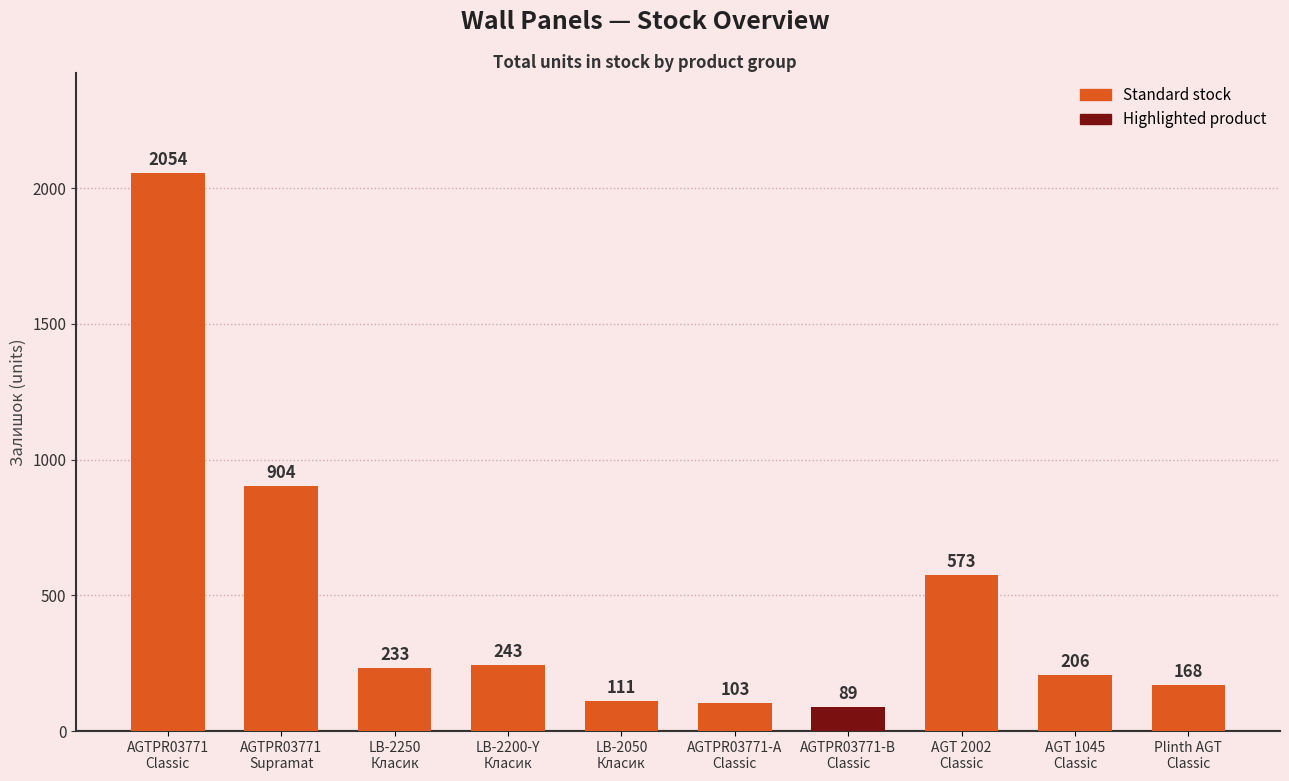

What value does the data have at LB-2250
Класик, to the nearest 100?

200